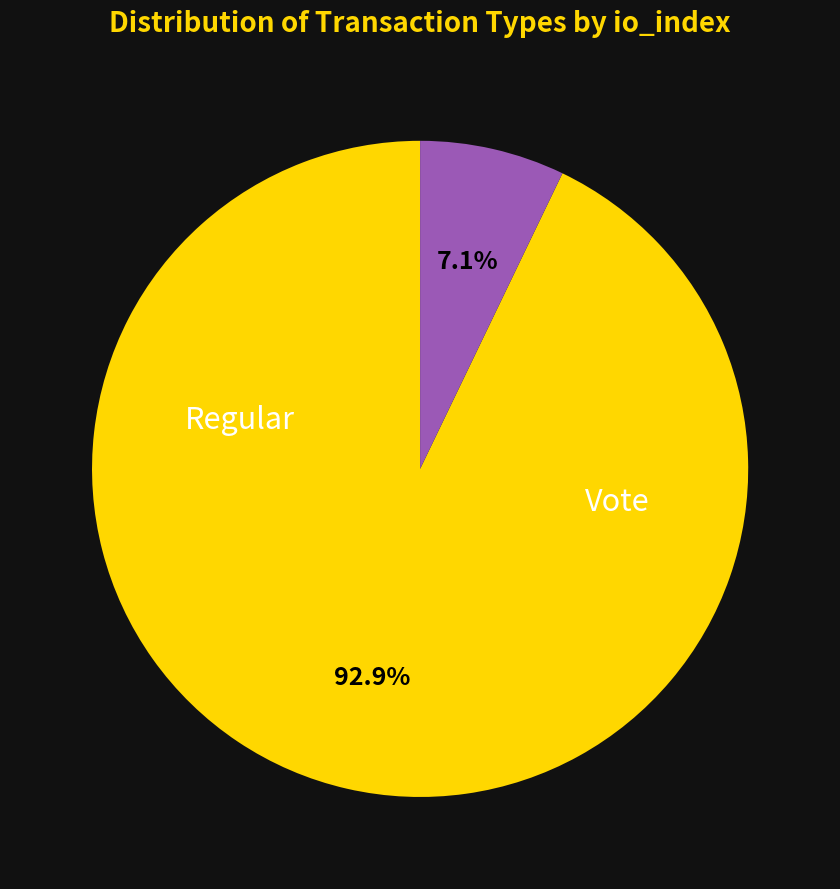

How many segments does this pie chart have?

2